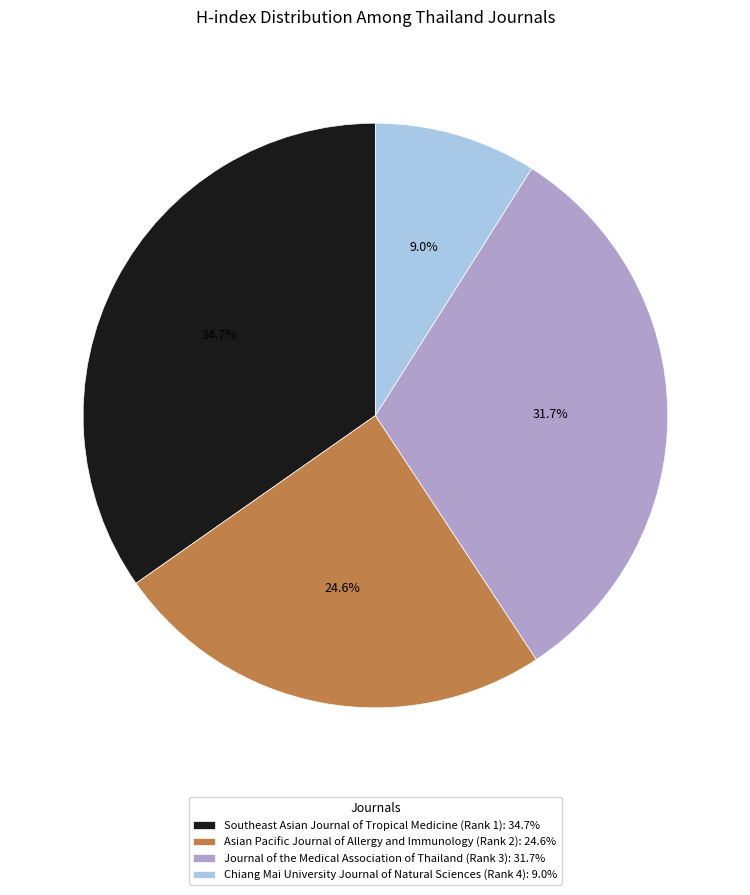

To the nearest percent, what percentage of the pie is Asian Pacific Journal of Allergy and Immunology (Rank 2)?

25%